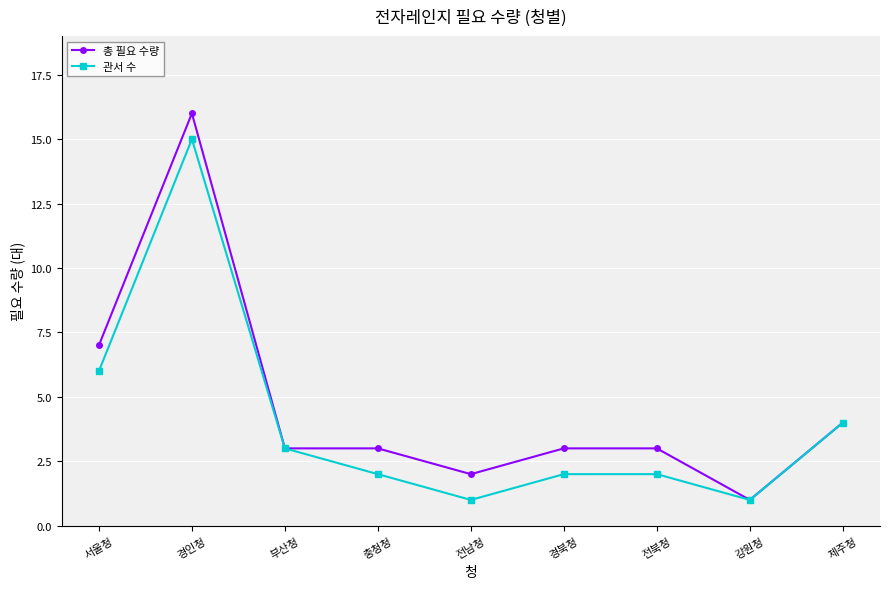

Reading right to left, list all the values displayed in this chart.

총 필요 수량: 제주청=4	강원청=1	전북청=3	경북청=3	전남청=2	충청청=3	부산청=3	경인청=16	서울청=7
관서 수: 제주청=4	강원청=1	전북청=2	경북청=2	전남청=1	충청청=2	부산청=3	경인청=15	서울청=6